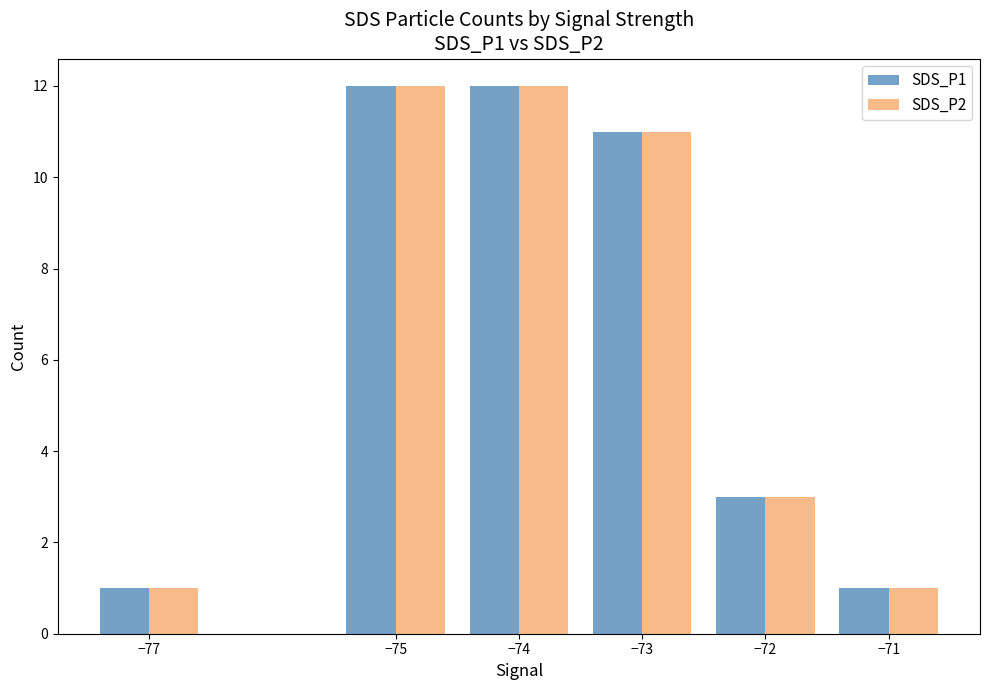

What is the maximum value for SDS_P1?

12